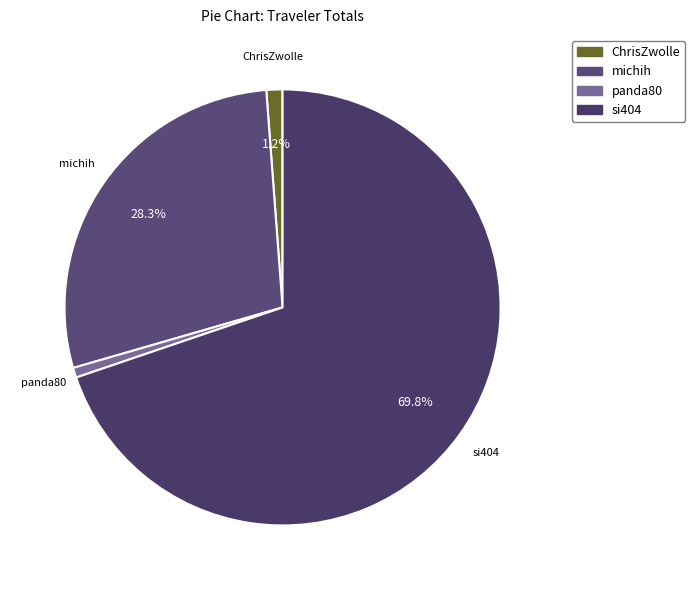

Which slice represents more than half of the pie?

si404